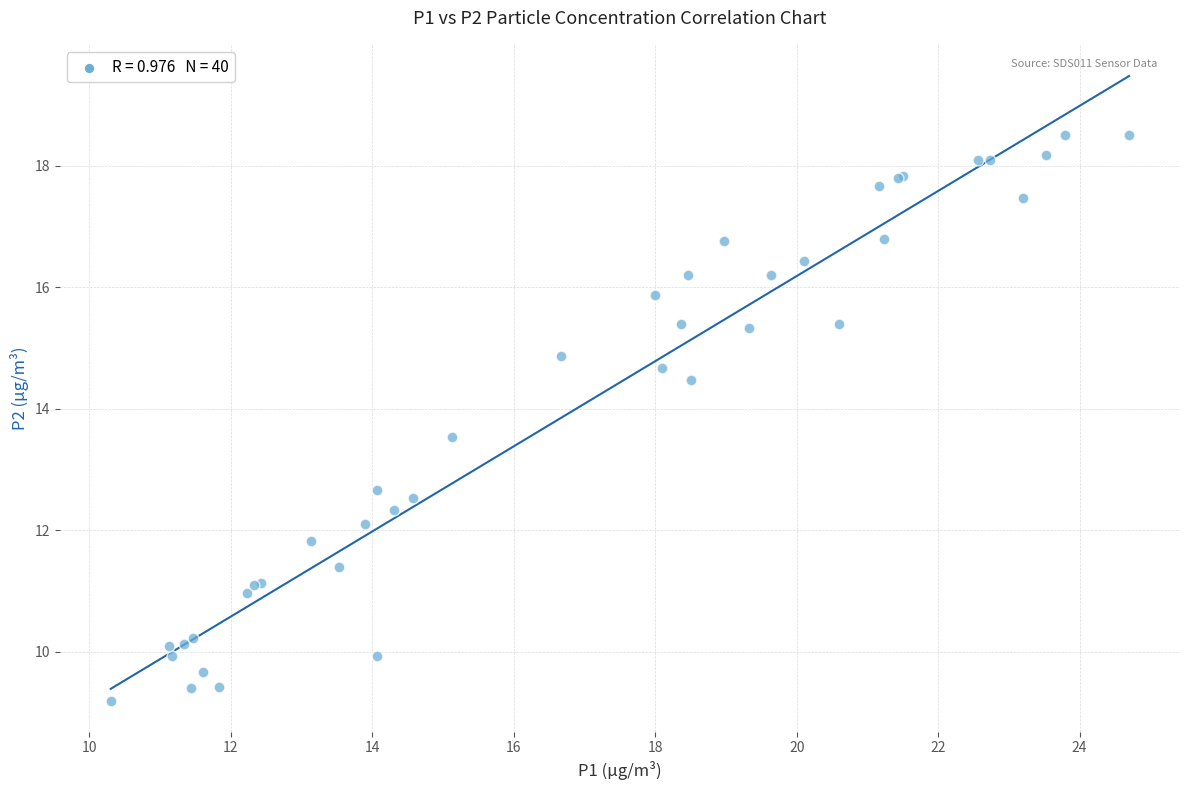

What Y value in the scatter plot is closest to 13?

12.7